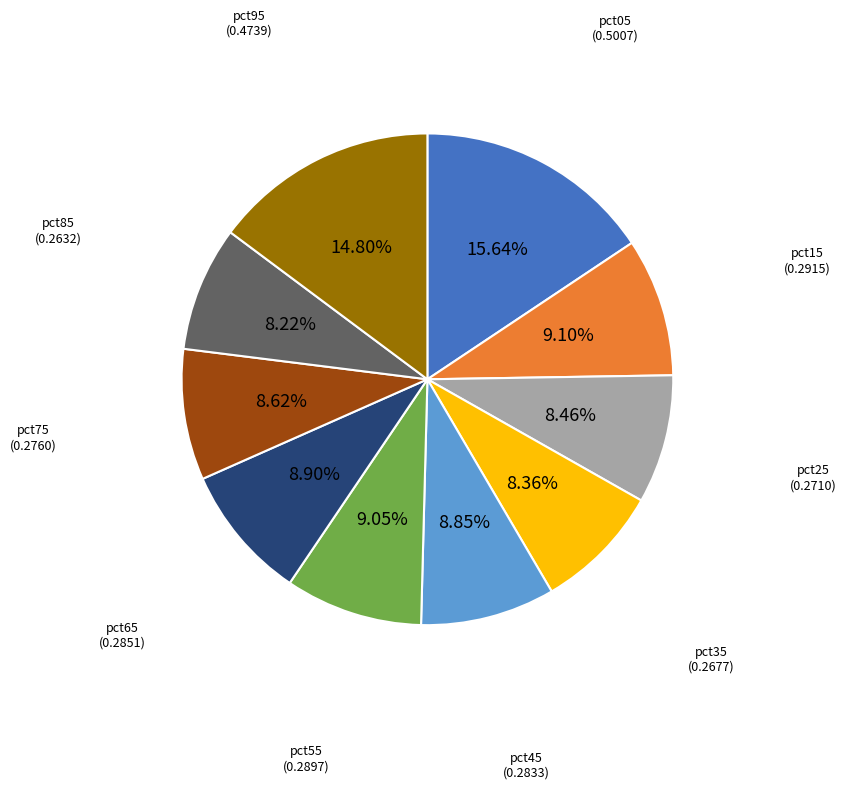

Does any single category account for the majority?

No